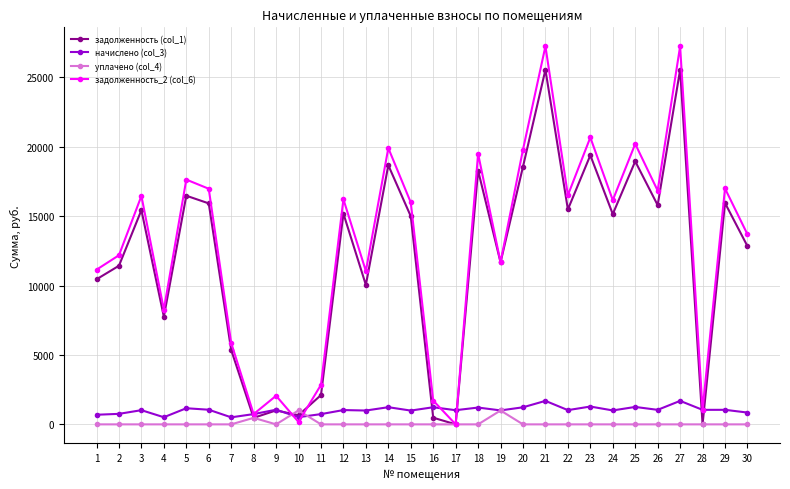

What is the sum of the задолженность (col_1) values at 7 and 19?

17039.0